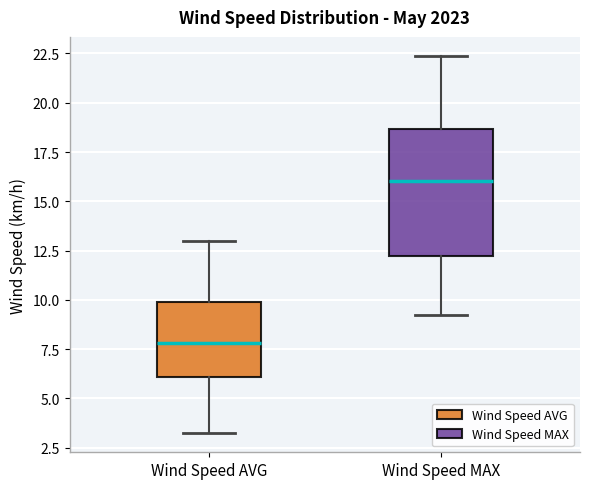

Which box's median line is the lowest?

Wind Speed AVG